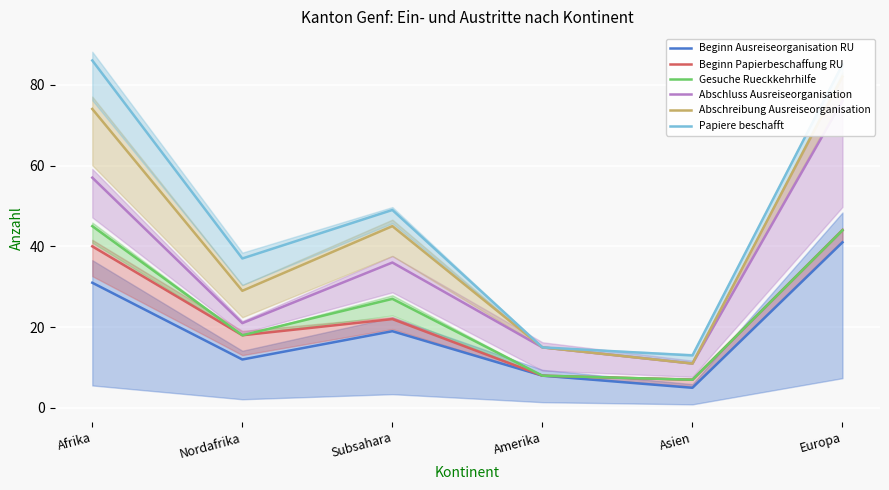

True or false: Beginn Ausreiseorganisation RU and Abschluss Ausreiseorganisation cross at least once.

False